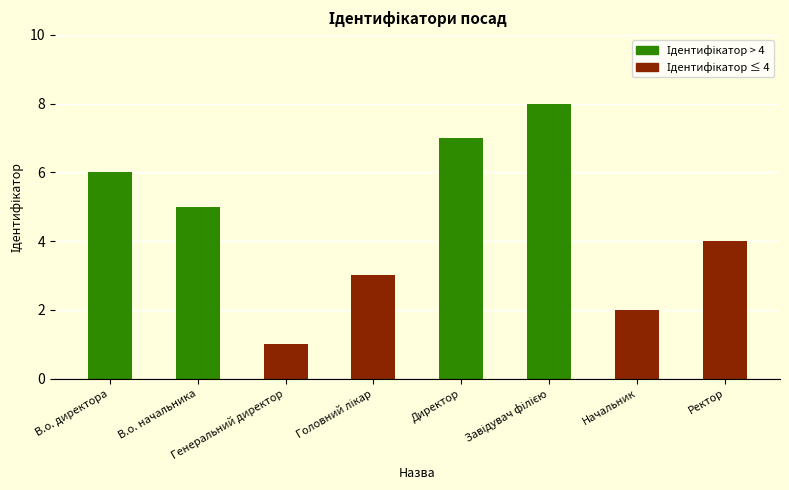

Reading left to right, extract all data points from this chart.

6	5	1	3	7	8	2	4